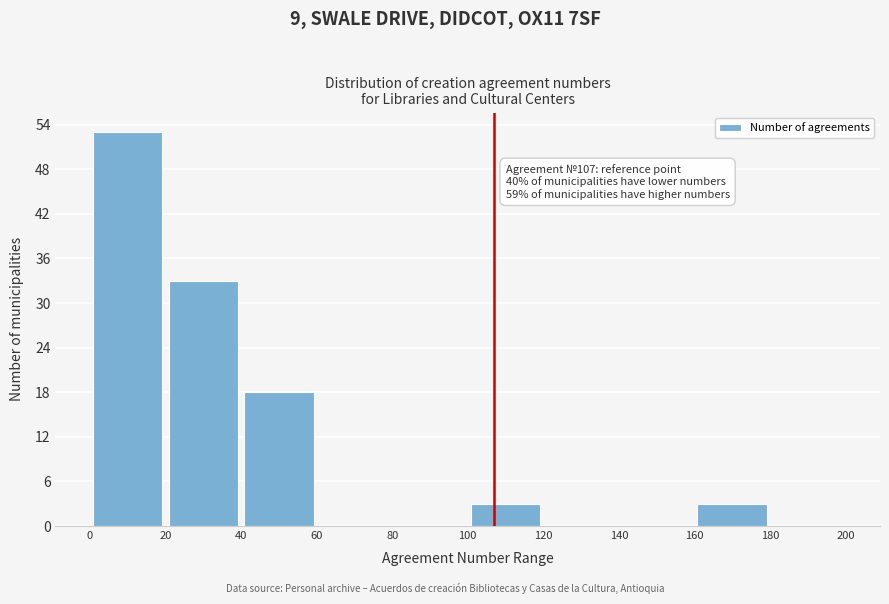

Over which range of the x-axis is the bar tallest?

0 to 20